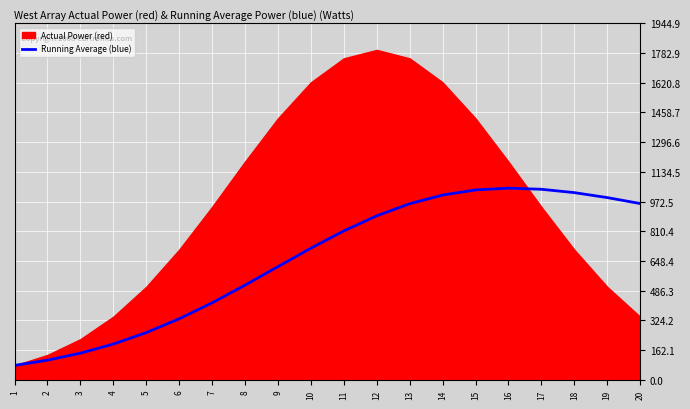

Between 12 and 9, which is larger?

12